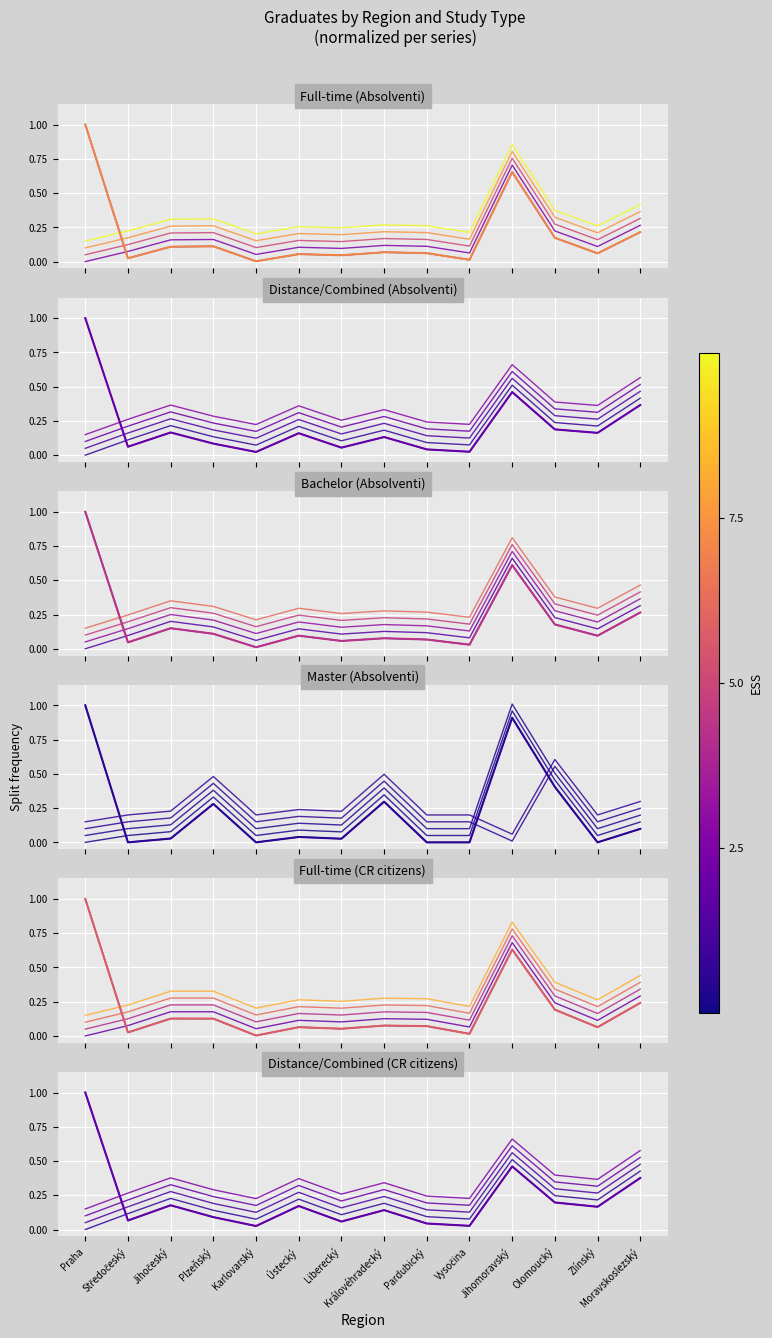

After their last crossing, which series has the higher values: Master (Absolventi) or Distance/Combined (Absolventi)?

Distance/Combined (Absolventi)